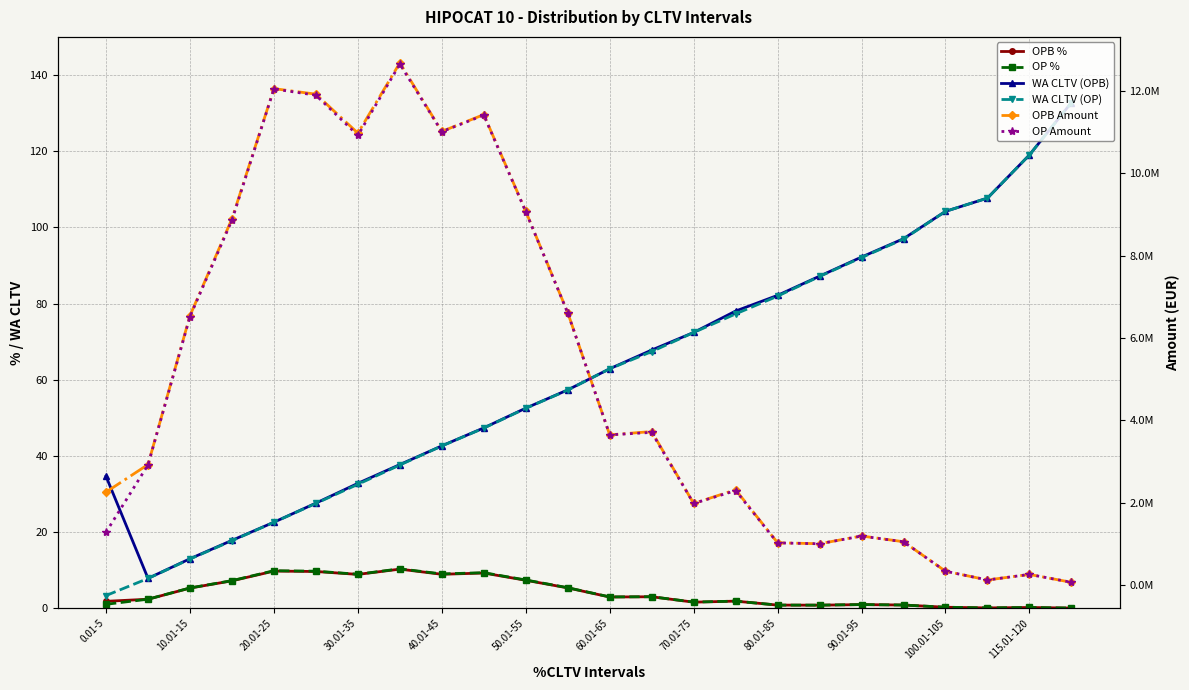

Is it true that WA CLTV (OP) equals 11.3 at 50.01-55?

False